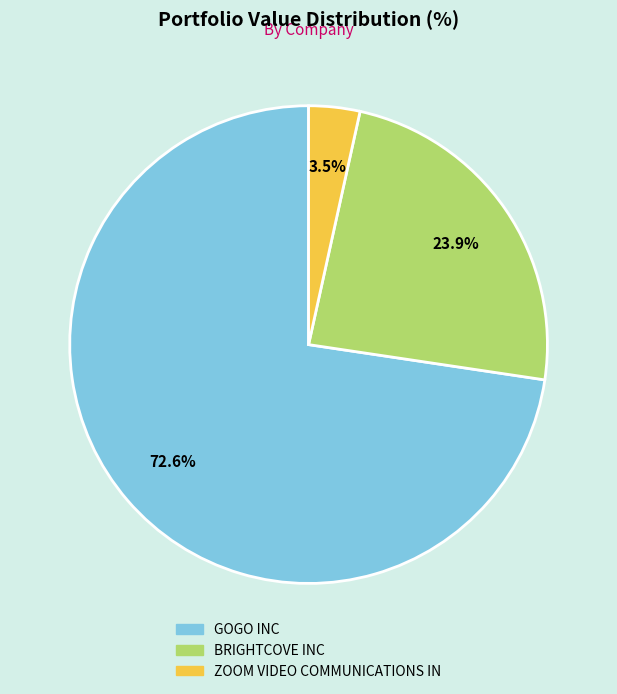

What is the smallest slice in the pie chart?

ZOOM VIDEO COMMUNICATIONS IN